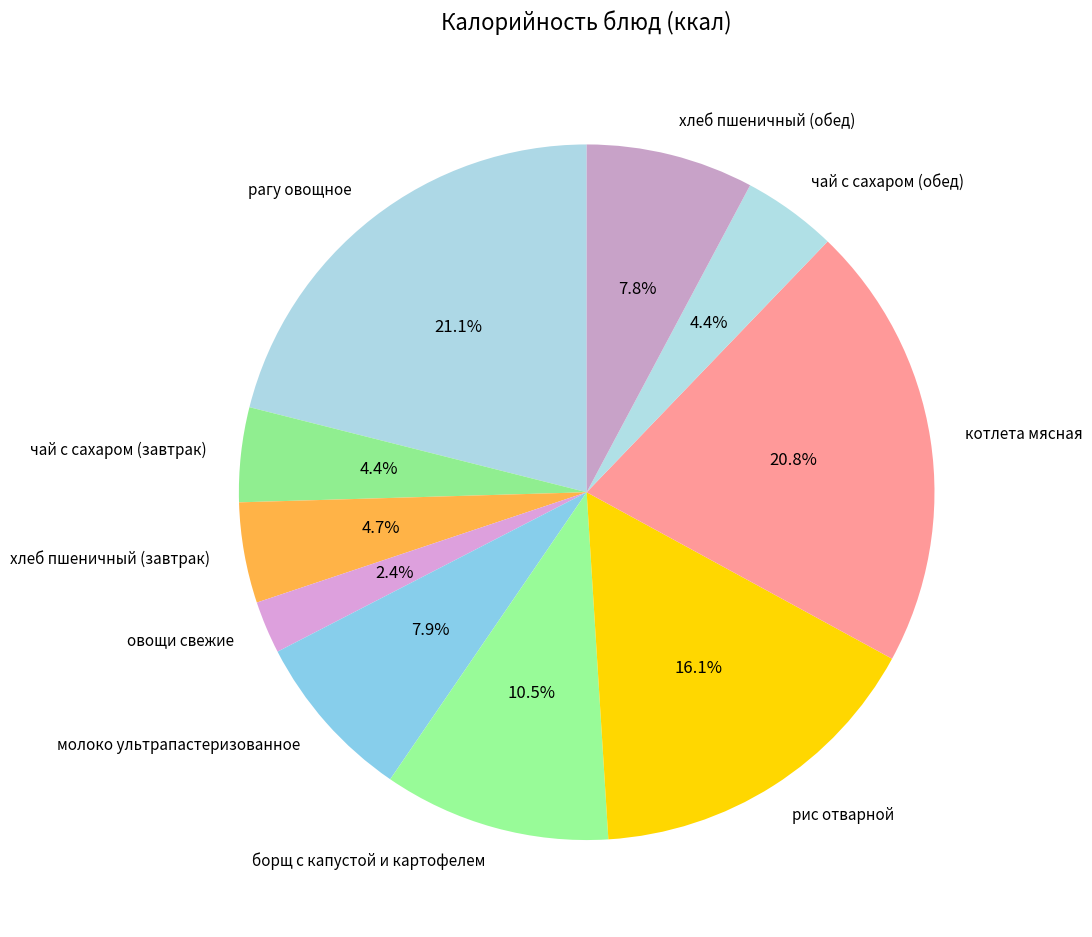

What percentage is the чай с сахаром (завтрак) slice, to the nearest percent?

4%